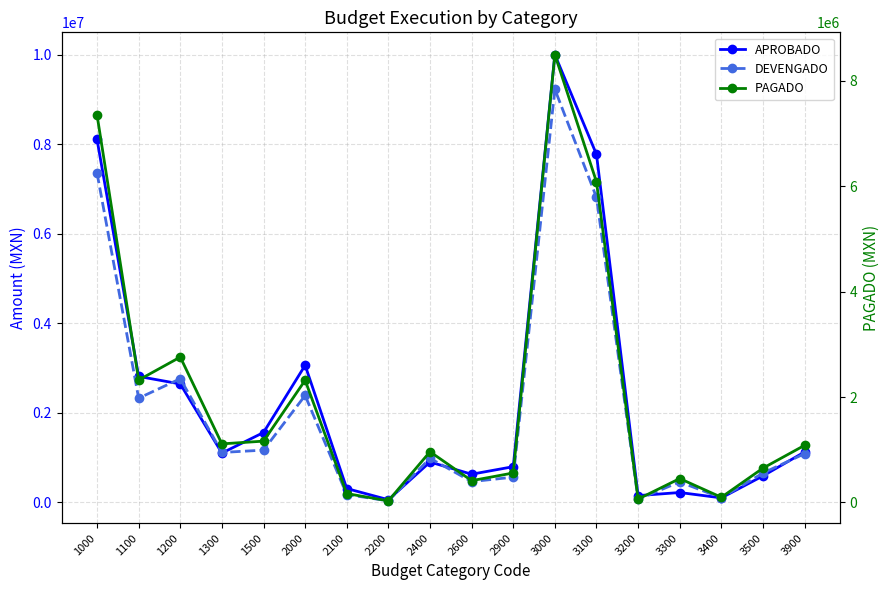

True or false: APROBADO and DEVENGADO intersect in this chart.

True